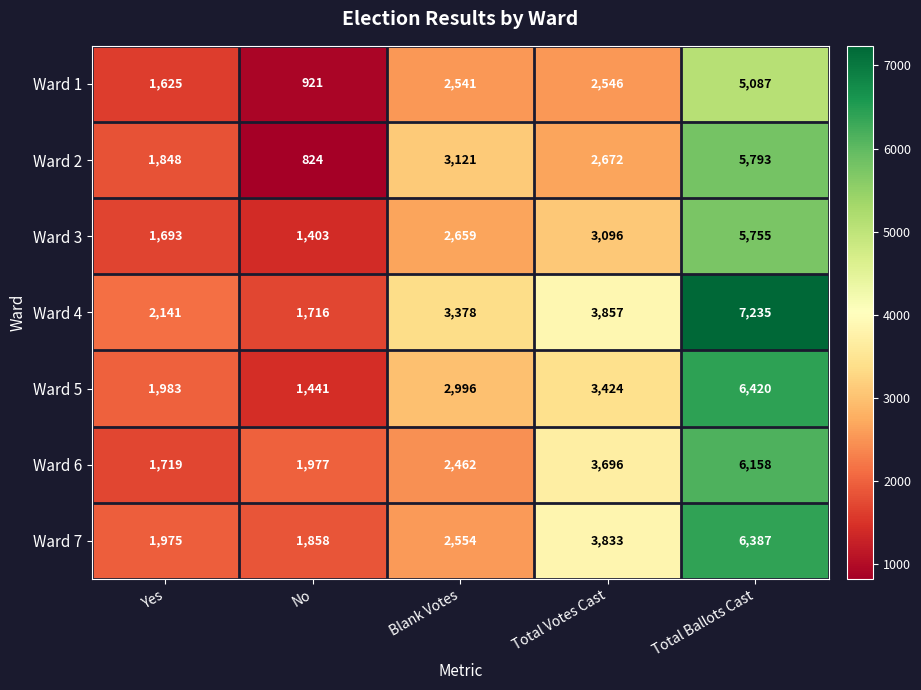

Read the Ward 7 value at No.

1858